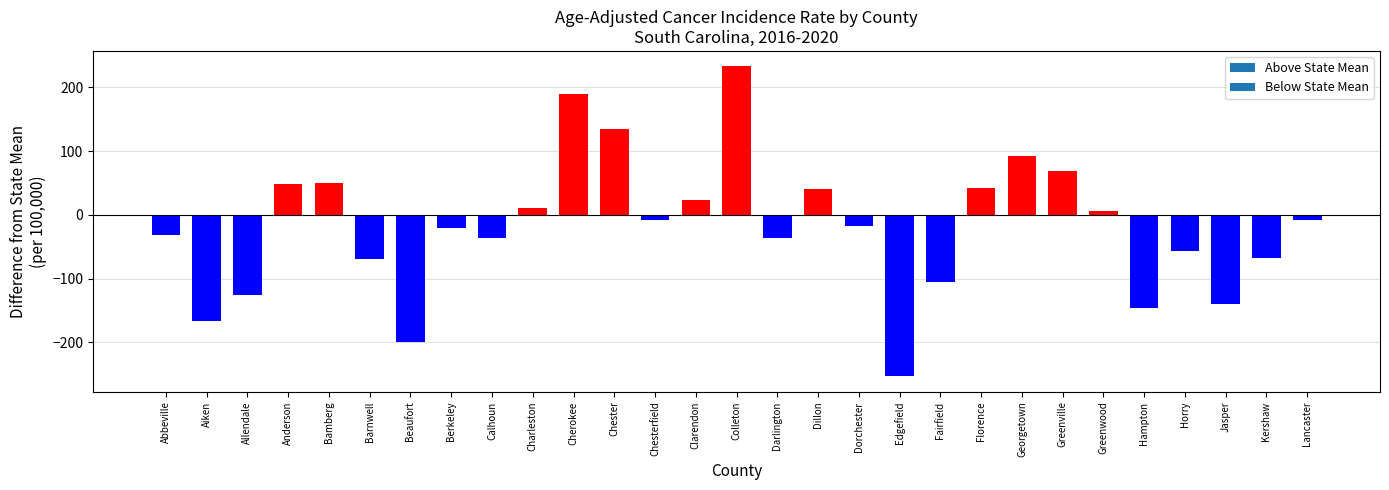

What is the value of the 11th bar from the left?

189.0